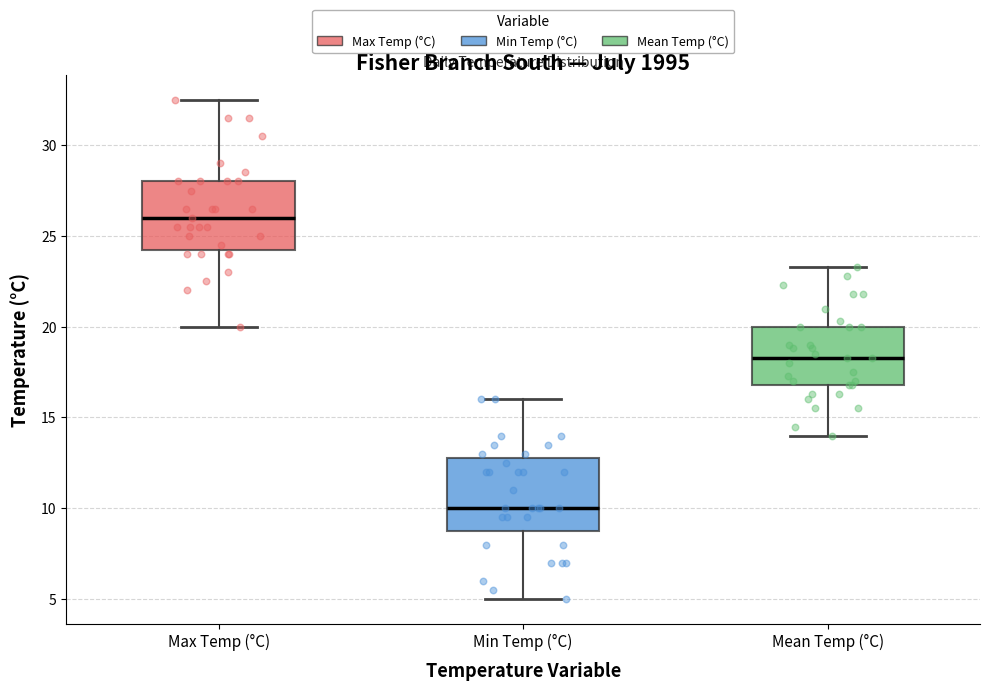

Reading left to right, transcribe this box plot: for each box, give where its median line is, the range the box spans, and where its two whiskers end, as read against the y-axis. The values are not printed on the chart, so give them approximately, as read against the axis.

Max Temp (°C): median 26.0, box 24.5 to 28.0, whiskers 20.0 to 32.5
Min Temp (°C): median 10.0, box 9.0 to 13.0, whiskers 5.0 to 16.0
Mean Temp (°C): median 18.5, box 17.0 to 20.0, whiskers 14.0 to 23.5